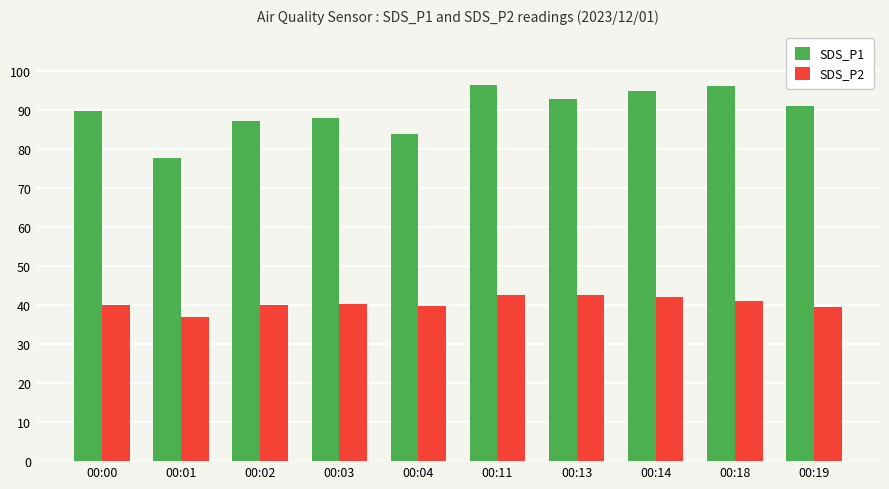

How many data points does each series have?

10